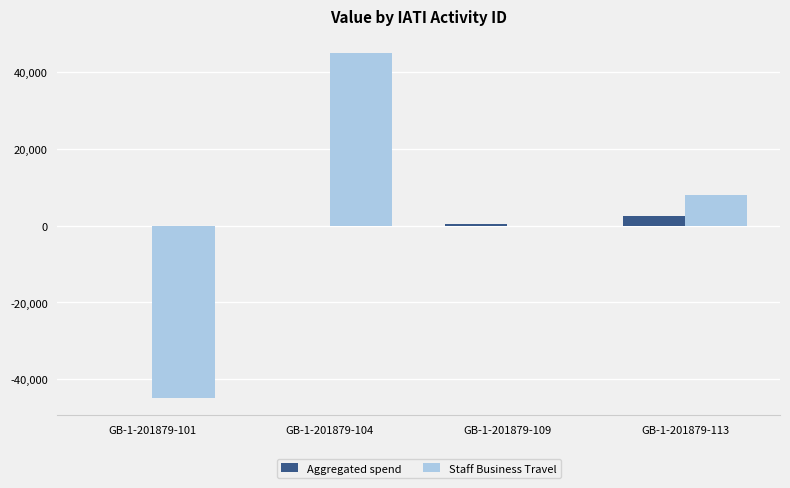

What is the sum of all Staff Business Travel values?

8010